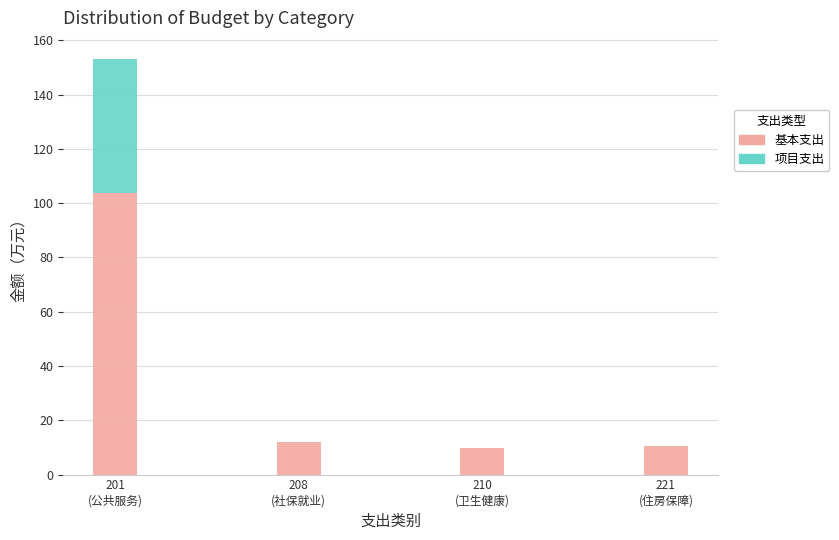

At which category is the sum across all series the highest?

201
(公共服务)